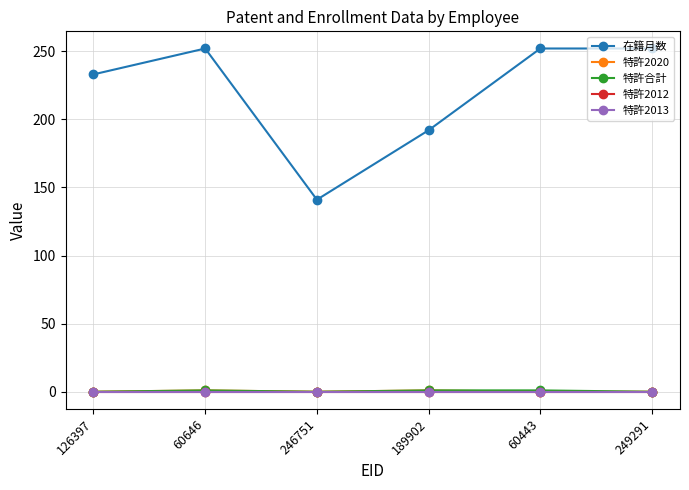

The value of 特許合計 at 189902 is 1. True or false?

True